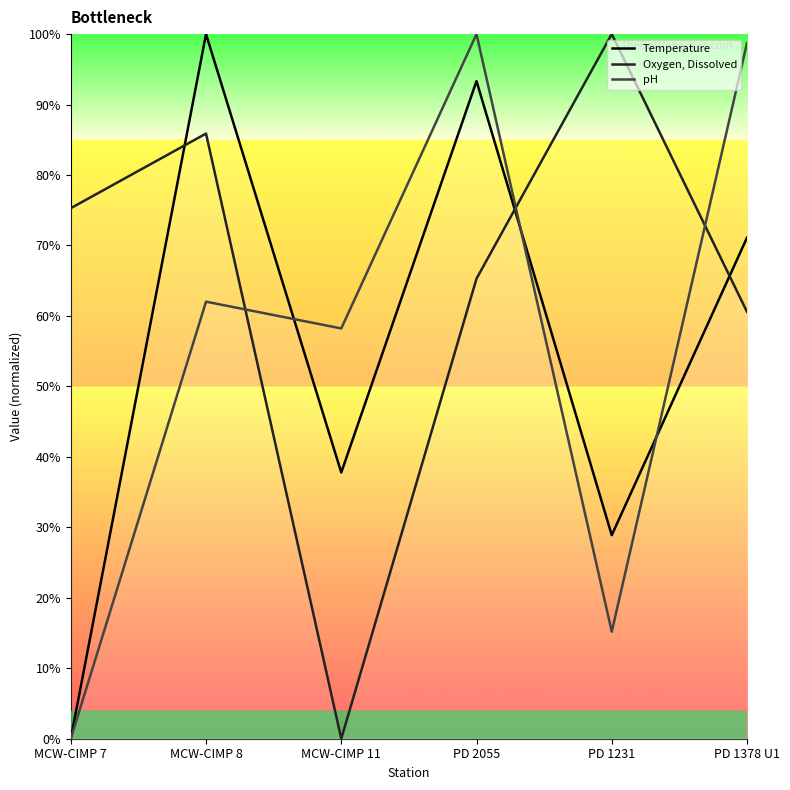

In pH, how many points are lower than both neighbors (excluding endpoints)?

2